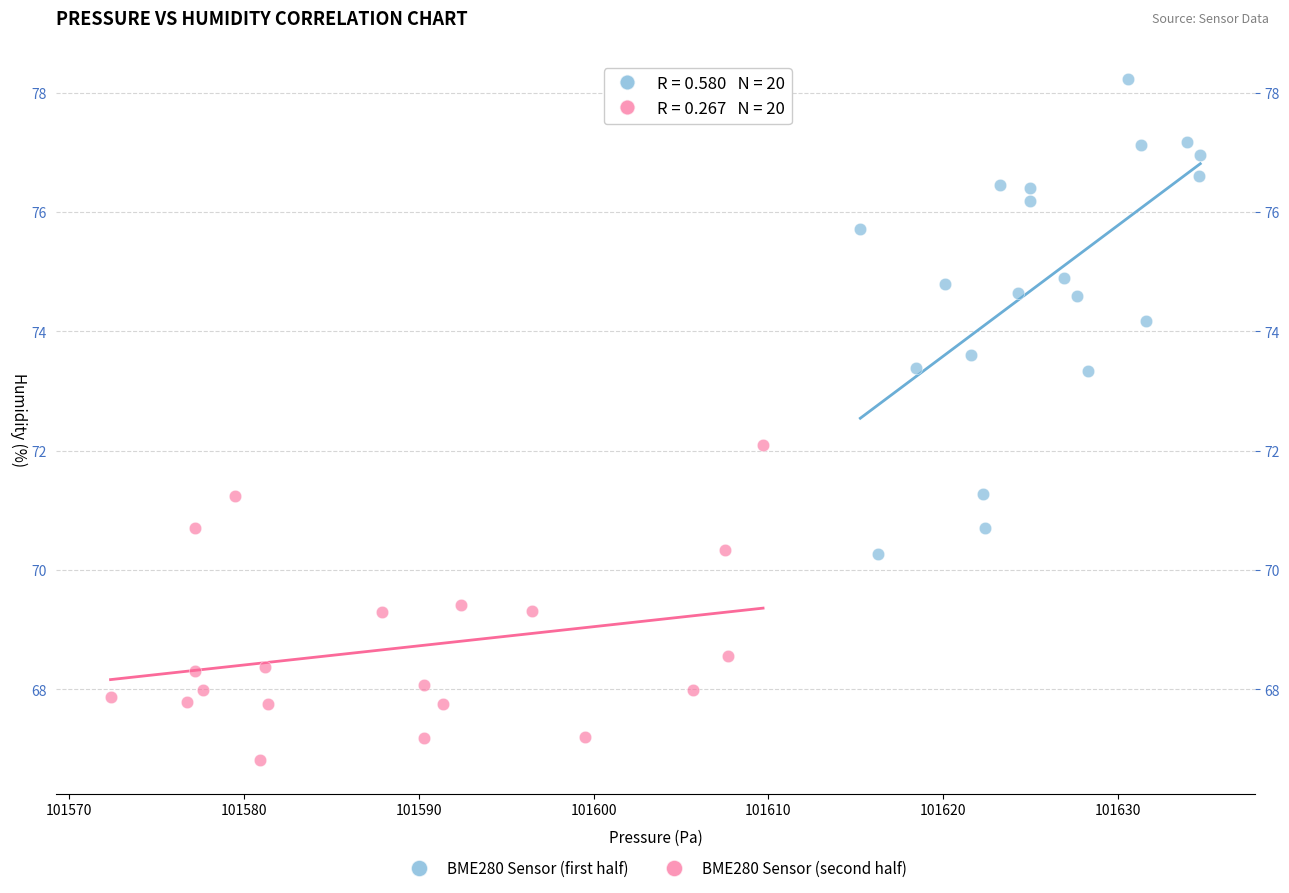

Which series has the widest spread of Y values?

BME280 Sensor (first half)